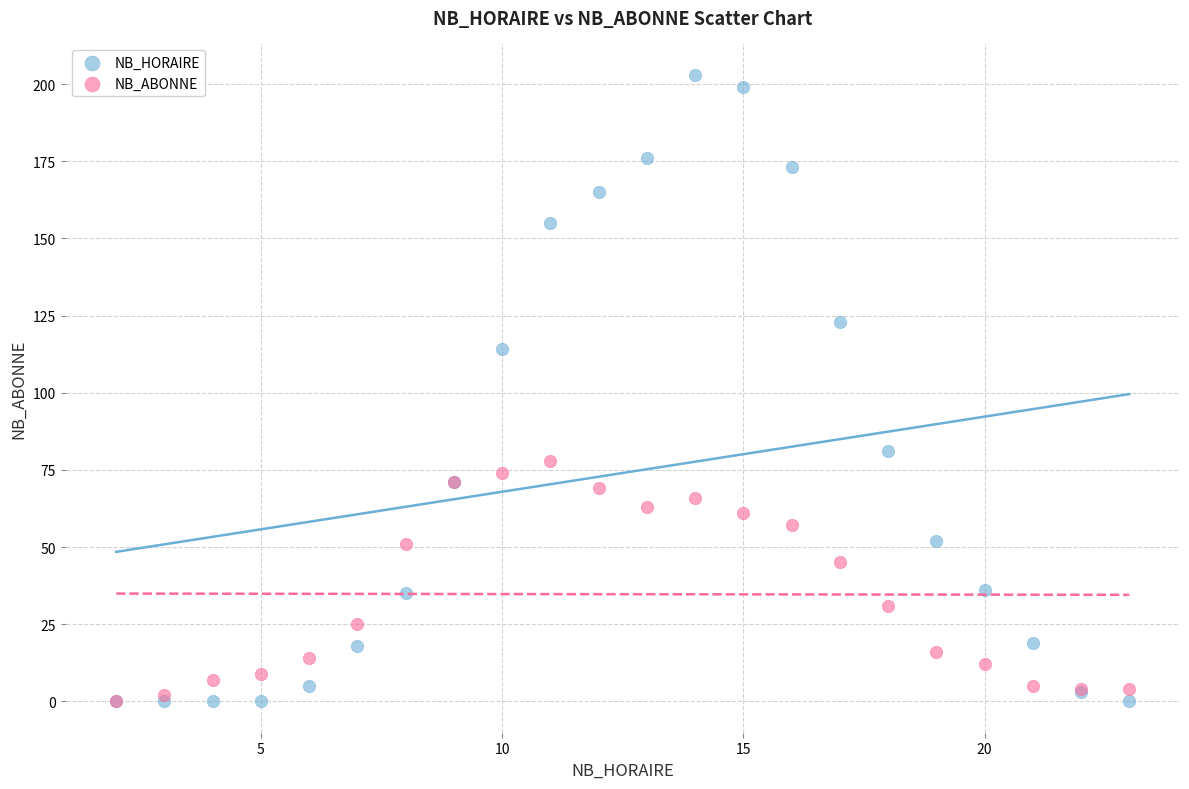

Across all series, what Y value is closest to 101?

114